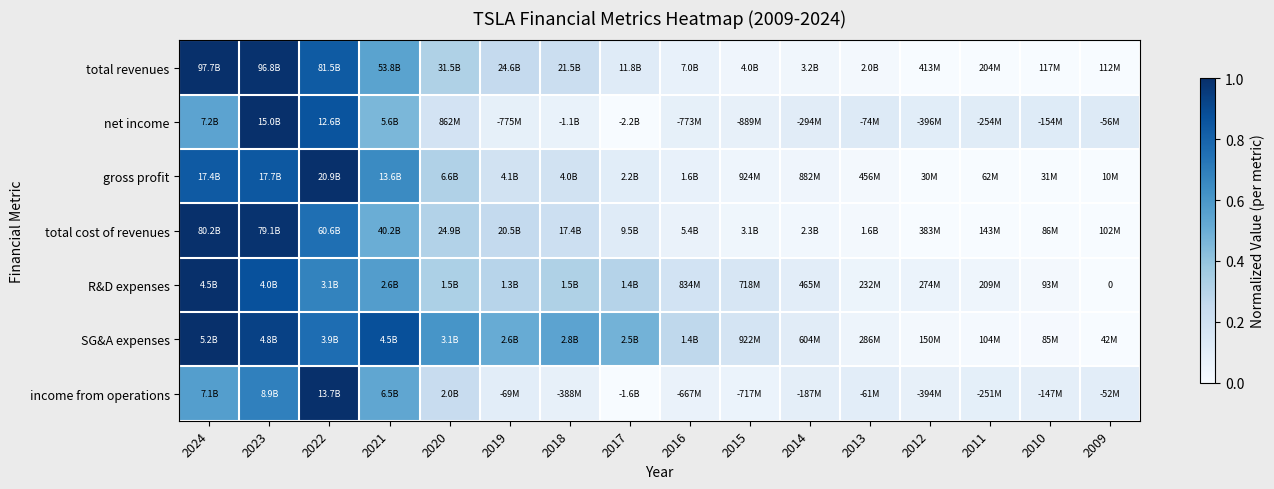

Is the value of net income at 2020 greater than the value of income from operations at 2012?

Yes